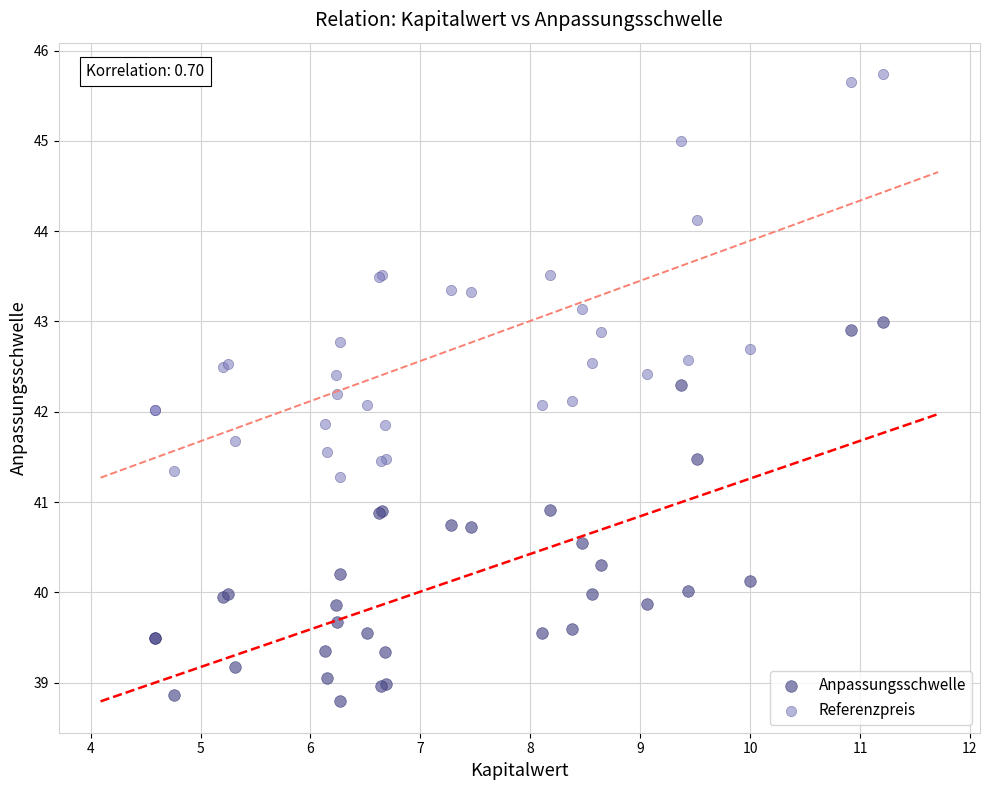

Which series reaches the minimum Y coordinate?

Anpassungsschwelle